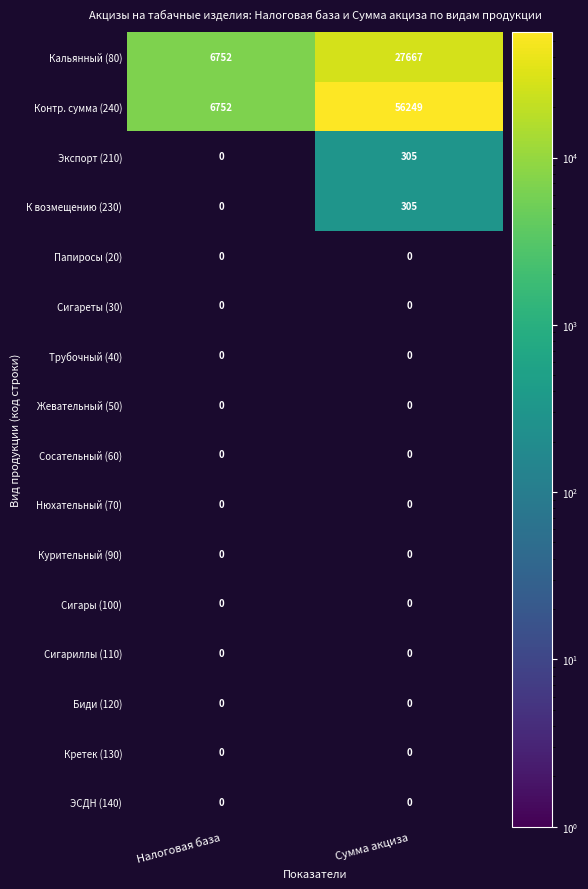

What is the sum of the Кальянный (80) values at Налоговая база and Сумма акциза?

34419